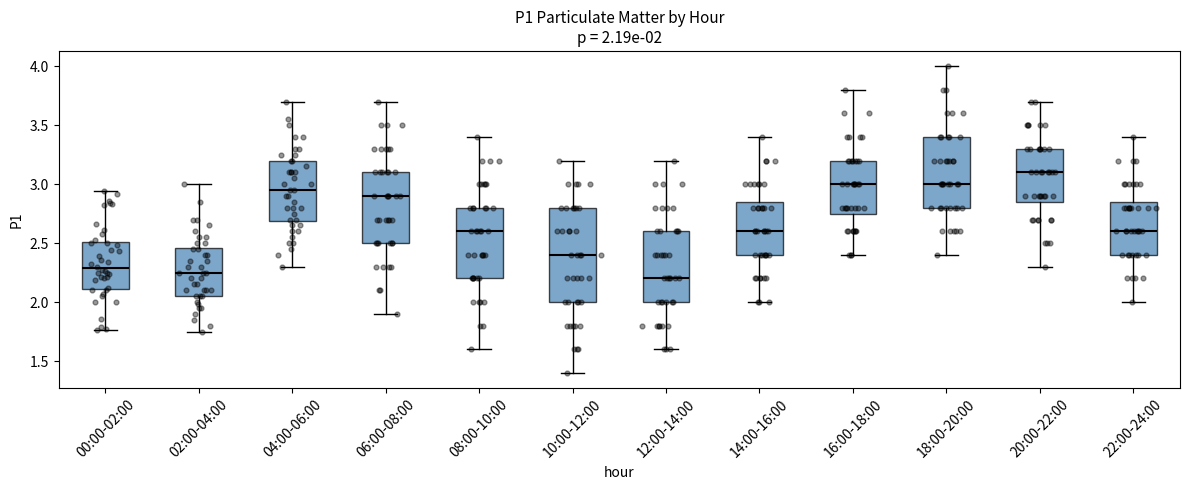

Which box is the tallest, from its lower edge to its upper edge?

10:00-12:00